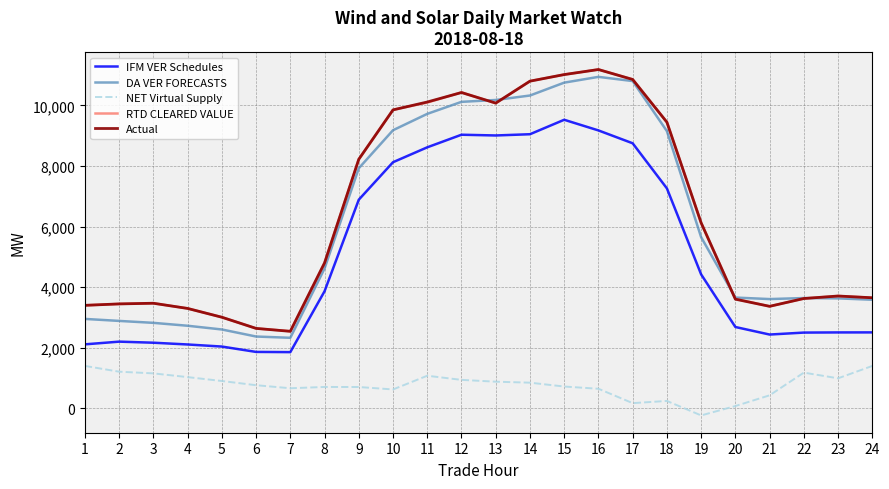

How many categories are shown in the chart?

24